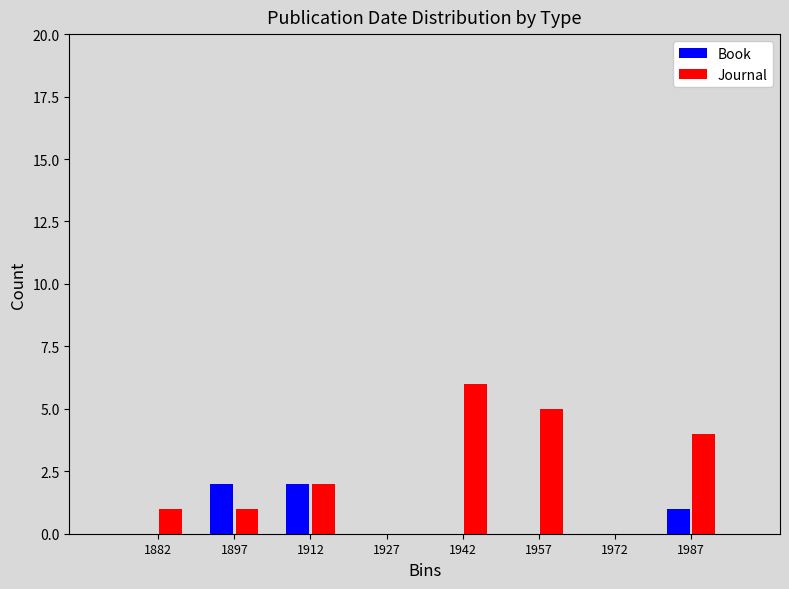

Reading right to left, what are all the values shown in this chart?

Book: 1987=1	1972=0	1957=0	1942=0	1927=0	1912=2	1897=2	1882=0
Journal: 1987=4	1972=0	1957=5	1942=6	1927=0	1912=2	1897=1	1882=1